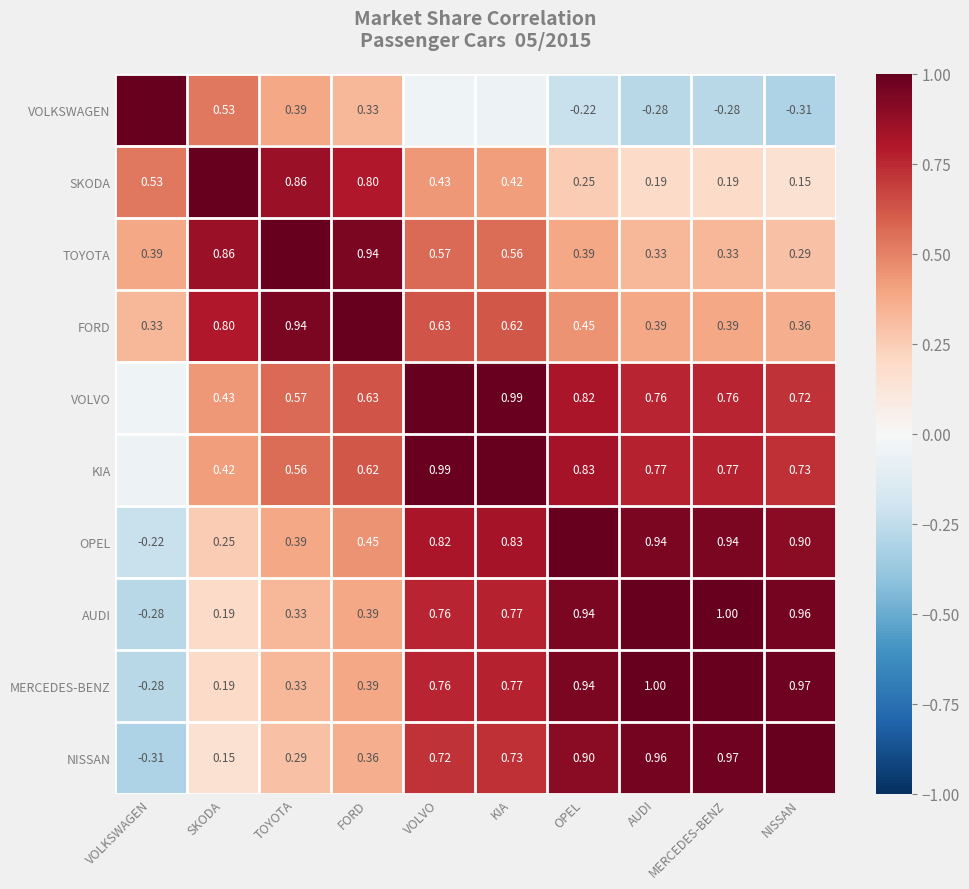

Is the value of MERCEDES-BENZ at VOLVO greater than the value of OPEL at FORD?

Yes